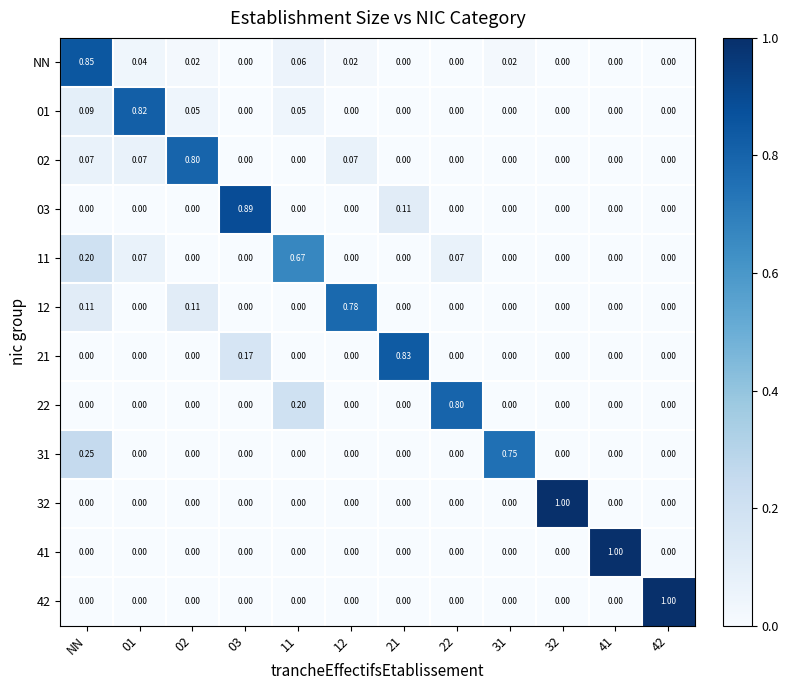

Is the value of 01 at 01 greater than the value of 22 at 02?

Yes